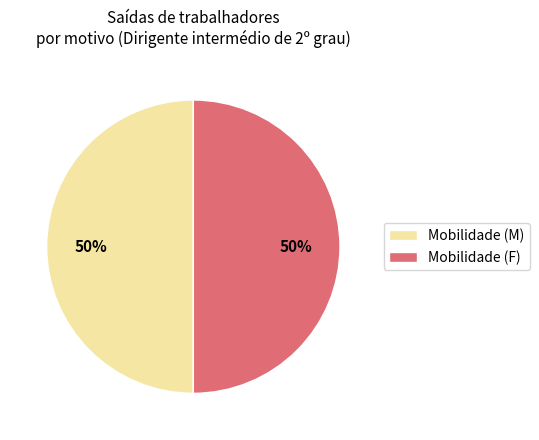

Is the sum of Mobilidade (F) and Mobilidade (M) greater than half?

Yes